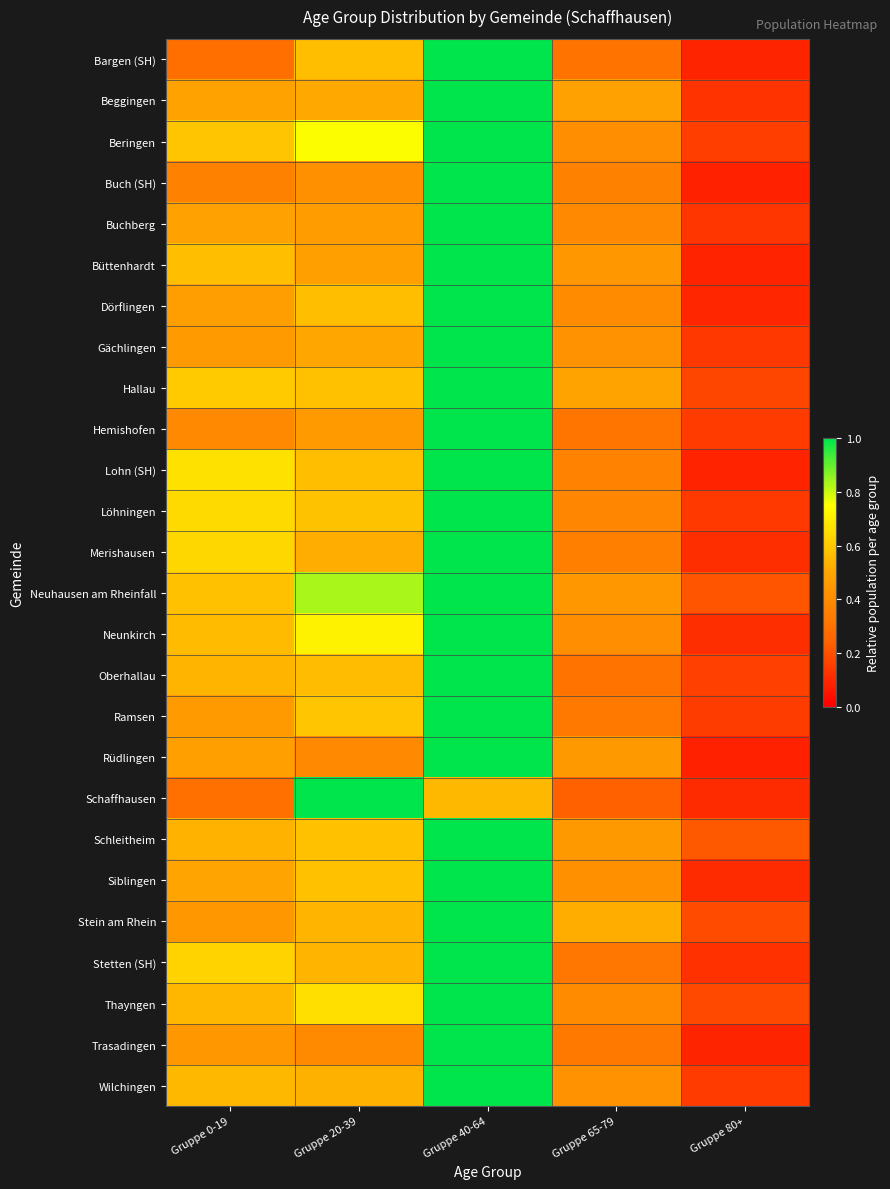

Reading right to left, what are all the values shown in this chart?

Bargen (SH): Gruppe 80+=0.1	Gruppe 65-79=0.3	Gruppe 40-64=1.0	Gruppe 20-39=0.6	Gruppe 0-19=0.3
Beggingen: Gruppe 80+=0.1	Gruppe 65-79=0.5	Gruppe 40-64=1.0	Gruppe 20-39=0.5	Gruppe 0-19=0.5
Beringen: Gruppe 80+=0.2	Gruppe 65-79=0.4	Gruppe 40-64=1.0	Gruppe 20-39=0.8	Gruppe 0-19=0.6
Buch (SH): Gruppe 80+=0.1	Gruppe 65-79=0.4	Gruppe 40-64=1.0	Gruppe 20-39=0.4	Gruppe 0-19=0.4
Buchberg: Gruppe 80+=0.1	Gruppe 65-79=0.4	Gruppe 40-64=1.0	Gruppe 20-39=0.5	Gruppe 0-19=0.5
Büttenhardt: Gruppe 80+=0.1	Gruppe 65-79=0.4	Gruppe 40-64=1.0	Gruppe 20-39=0.5	Gruppe 0-19=0.6
Dörflingen: Gruppe 80+=0.1	Gruppe 65-79=0.4	Gruppe 40-64=1.0	Gruppe 20-39=0.6	Gruppe 0-19=0.5
Gächlingen: Gruppe 80+=0.1	Gruppe 65-79=0.4	Gruppe 40-64=1.0	Gruppe 20-39=0.5	Gruppe 0-19=0.5
Hallau: Gruppe 80+=0.2	Gruppe 65-79=0.5	Gruppe 40-64=1.0	Gruppe 20-39=0.6	Gruppe 0-19=0.6
Hemishofen: Gruppe 80+=0.1	Gruppe 65-79=0.3	Gruppe 40-64=1.0	Gruppe 20-39=0.5	Gruppe 0-19=0.4
Lohn (SH): Gruppe 80+=0.1	Gruppe 65-79=0.4	Gruppe 40-64=1.0	Gruppe 20-39=0.6	Gruppe 0-19=0.7
Löhningen: Gruppe 80+=0.1	Gruppe 65-79=0.4	Gruppe 40-64=1.0	Gruppe 20-39=0.6	Gruppe 0-19=0.6
Merishausen: Gruppe 80+=0.1	Gruppe 65-79=0.4	Gruppe 40-64=1.0	Gruppe 20-39=0.5	Gruppe 0-19=0.6
Neuhausen am Rheinfall: Gruppe 80+=0.2	Gruppe 65-79=0.4	Gruppe 40-64=1.0	Gruppe 20-39=0.8	Gruppe 0-19=0.6
Neunkirch: Gruppe 80+=0.1	Gruppe 65-79=0.4	Gruppe 40-64=1.0	Gruppe 20-39=0.7	Gruppe 0-19=0.6
Oberhallau: Gruppe 80+=0.2	Gruppe 65-79=0.3	Gruppe 40-64=1.0	Gruppe 20-39=0.6	Gruppe 0-19=0.5
Ramsen: Gruppe 80+=0.2	Gruppe 65-79=0.3	Gruppe 40-64=1.0	Gruppe 20-39=0.6	Gruppe 0-19=0.5
Rüdlingen: Gruppe 80+=0.1	Gruppe 65-79=0.5	Gruppe 40-64=1.0	Gruppe 20-39=0.4	Gruppe 0-19=0.5
Schaffhausen: Gruppe 80+=0.1	Gruppe 65-79=0.2	Gruppe 40-64=0.6	Gruppe 20-39=1.0	Gruppe 0-19=0.3
Schleitheim: Gruppe 80+=0.2	Gruppe 65-79=0.5	Gruppe 40-64=1.0	Gruppe 20-39=0.6	Gruppe 0-19=0.5
Siblingen: Gruppe 80+=0.1	Gruppe 65-79=0.4	Gruppe 40-64=1.0	Gruppe 20-39=0.6	Gruppe 0-19=0.5
Stein am Rhein: Gruppe 80+=0.2	Gruppe 65-79=0.5	Gruppe 40-64=1.0	Gruppe 20-39=0.5	Gruppe 0-19=0.4
Stetten (SH): Gruppe 80+=0.1	Gruppe 65-79=0.3	Gruppe 40-64=1.0	Gruppe 20-39=0.5	Gruppe 0-19=0.6
Thayngen: Gruppe 80+=0.2	Gruppe 65-79=0.4	Gruppe 40-64=1.0	Gruppe 20-39=0.7	Gruppe 0-19=0.5
Trasadingen: Gruppe 80+=0.1	Gruppe 65-79=0.3	Gruppe 40-64=1.0	Gruppe 20-39=0.4	Gruppe 0-19=0.4
Wilchingen: Gruppe 80+=0.1	Gruppe 65-79=0.4	Gruppe 40-64=1.0	Gruppe 20-39=0.5	Gruppe 0-19=0.6